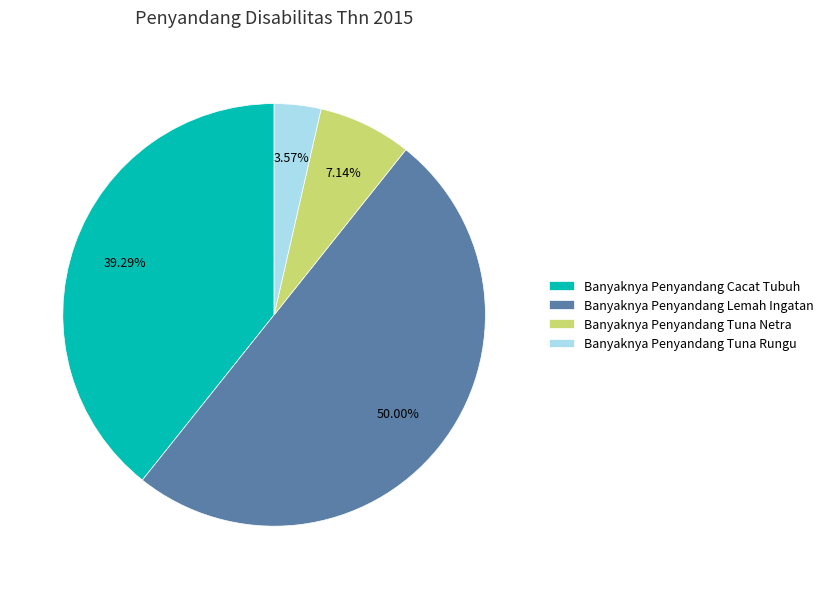

How many slices are in this pie chart?

4